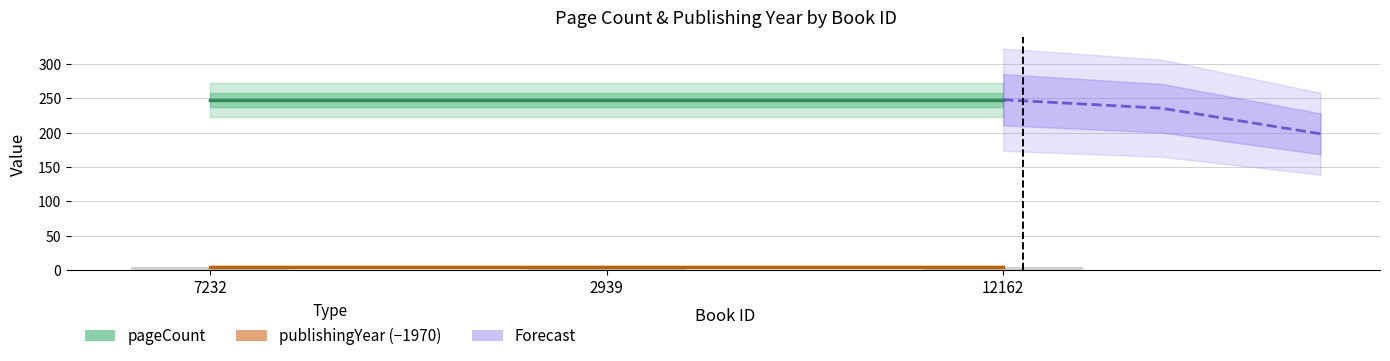

Reading right to left, what are all the values shown in this chart?

pageCount: 248.0	248.0	248.0
publishingYear (−1970): 5.0	5.0	5.0
Forecast: 198.4	235.6	248.0